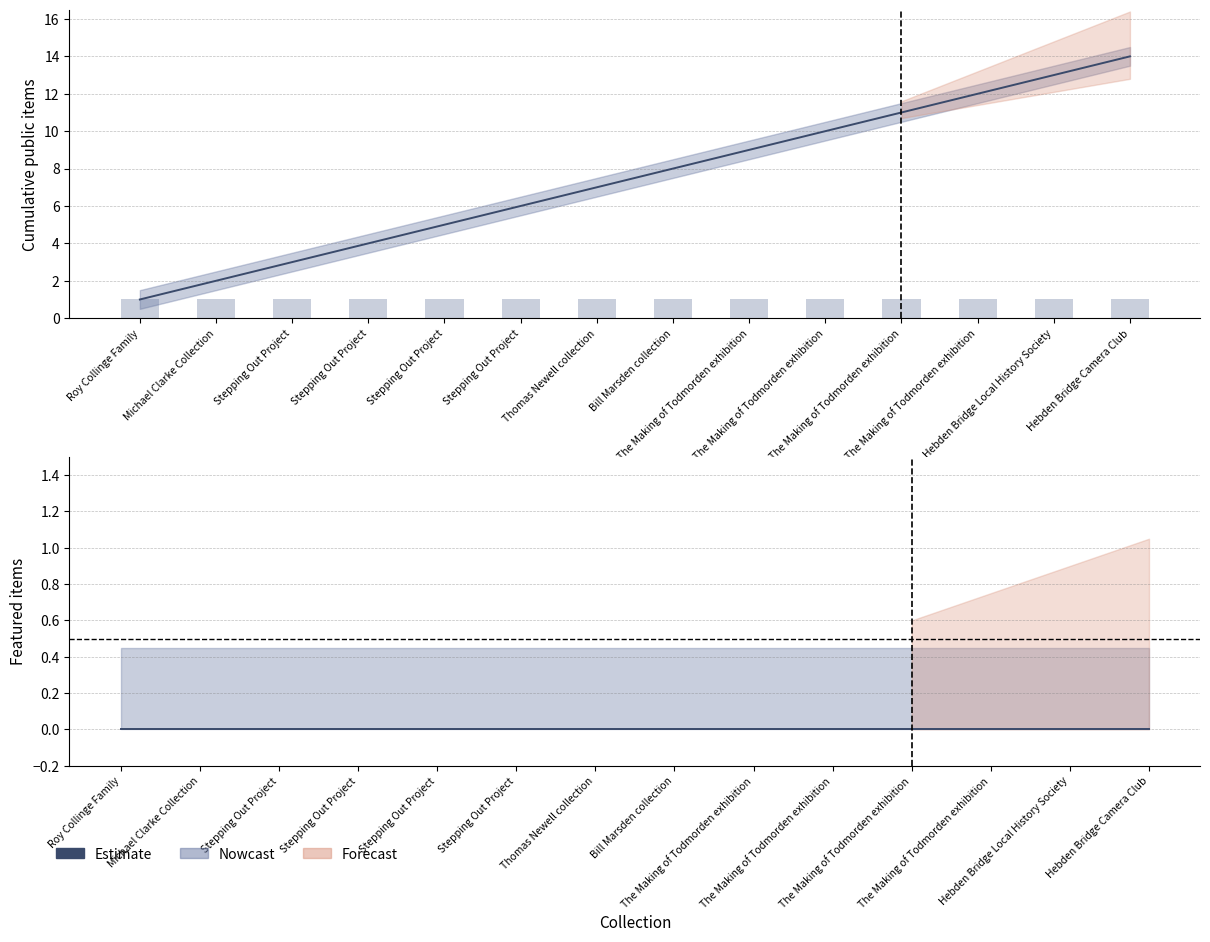

Which series has the largest total across all categories?

public